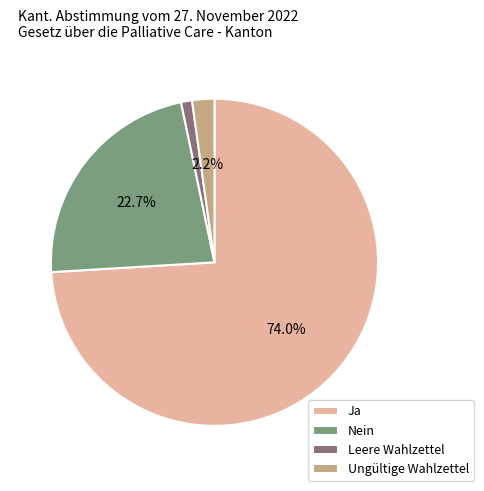

Combined, what portion of the pie is Nein and Ungültige Wahlzettel?

24.9%